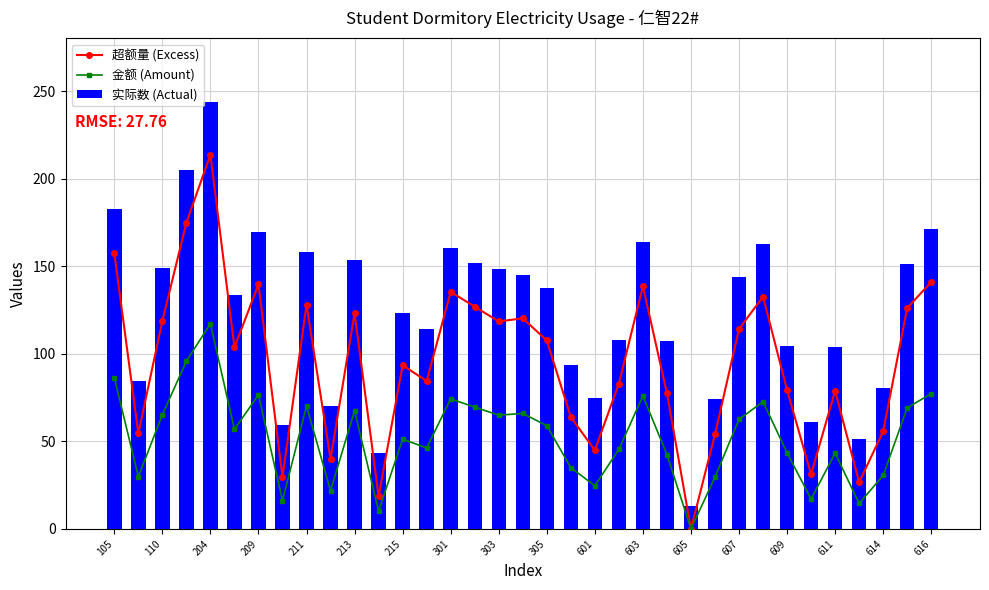

What is the sum of all 实际数 (Actual) values?

4300.5